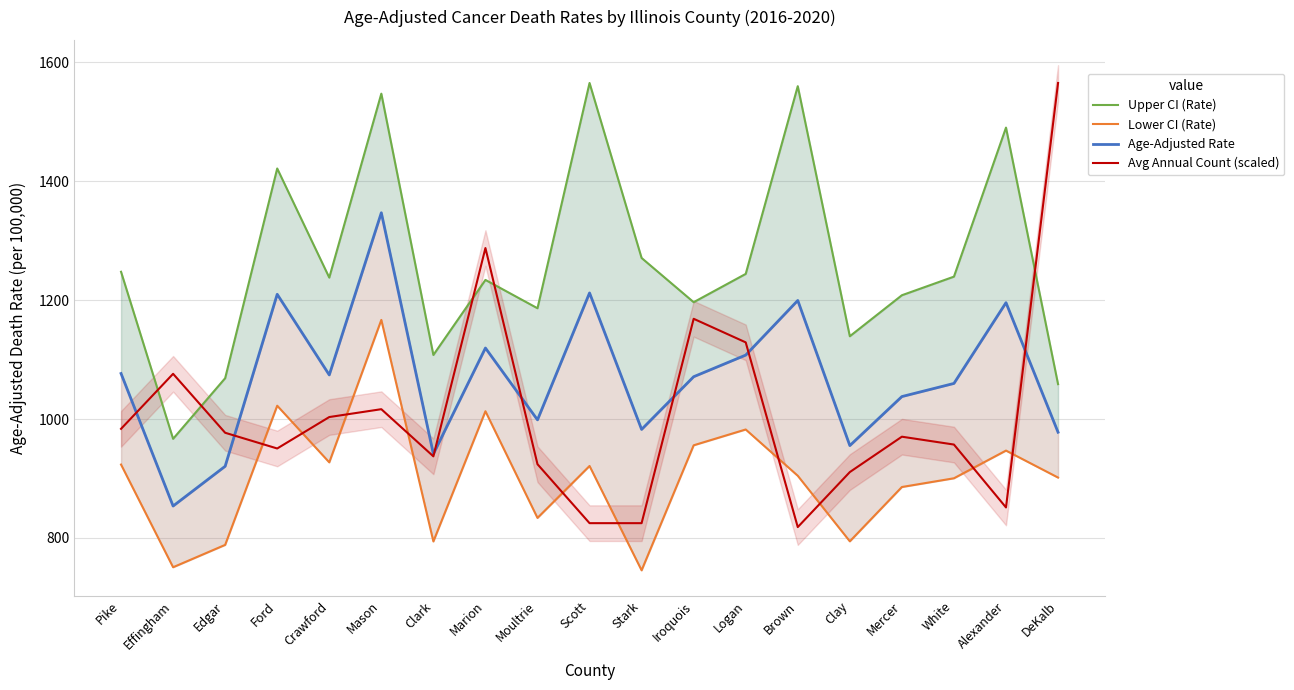

What are all the series names shown in the legend?

Upper CI (Rate), Lower CI (Rate), Age-Adjusted Rate, Avg Annual Count (scaled)